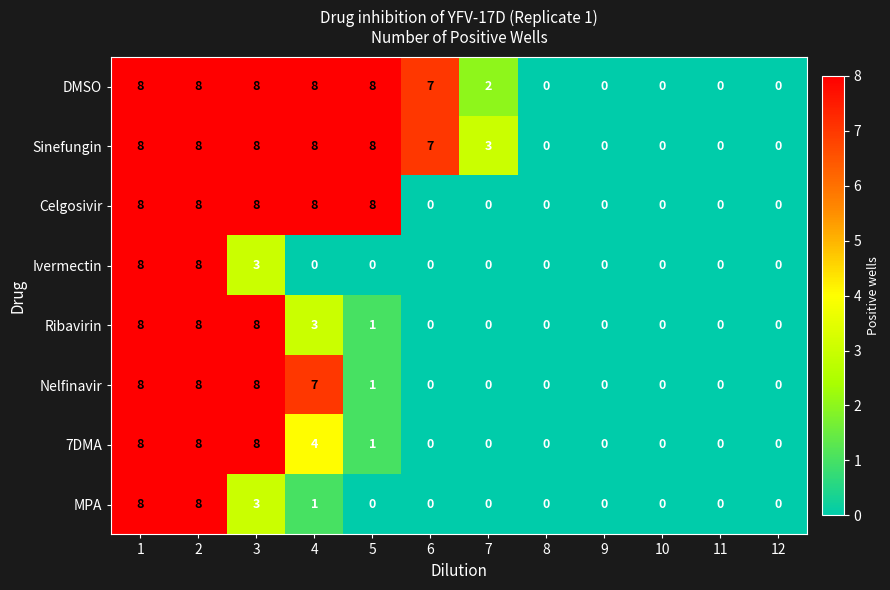

How many categories are shown in the chart?

12